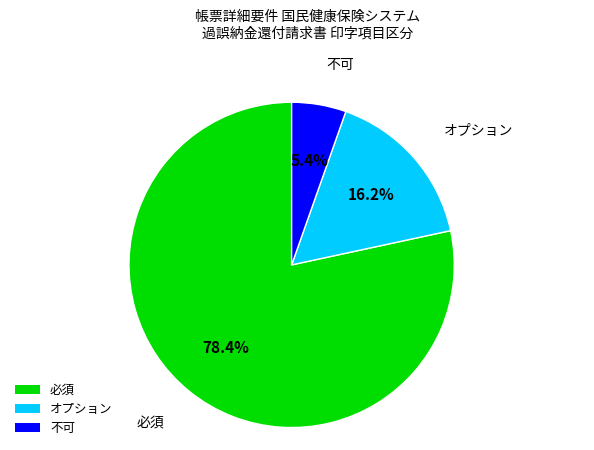

Is 必須 the majority of the pie?

Yes